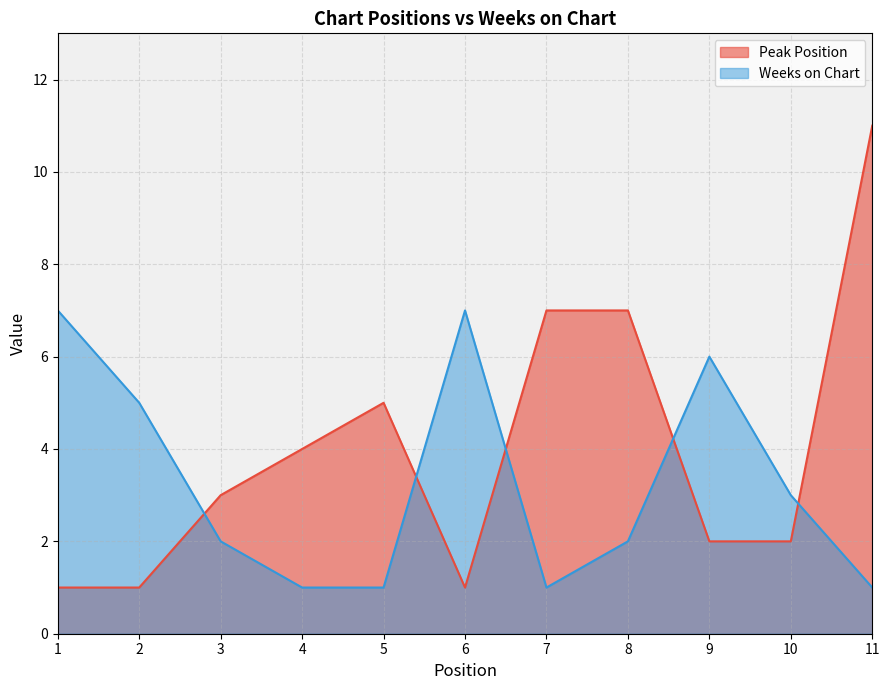

After their last crossing, which series has the higher values: Peak Position or Weeks on Chart?

Peak Position